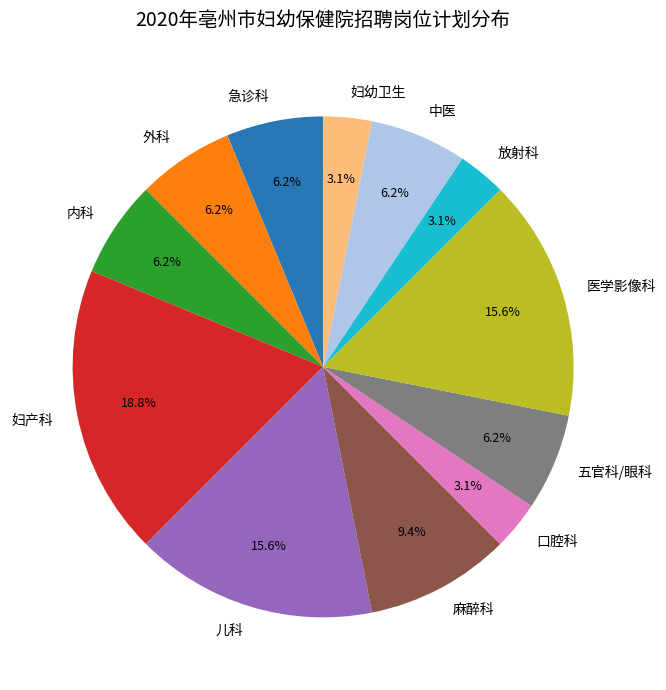

Do 口腔科 and 外科 together represent more than half of the pie?

No